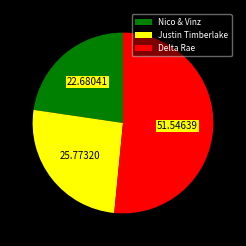

Approximately how many times larger is the value at Delta Rae compared to Justin Timberlake?

2.0